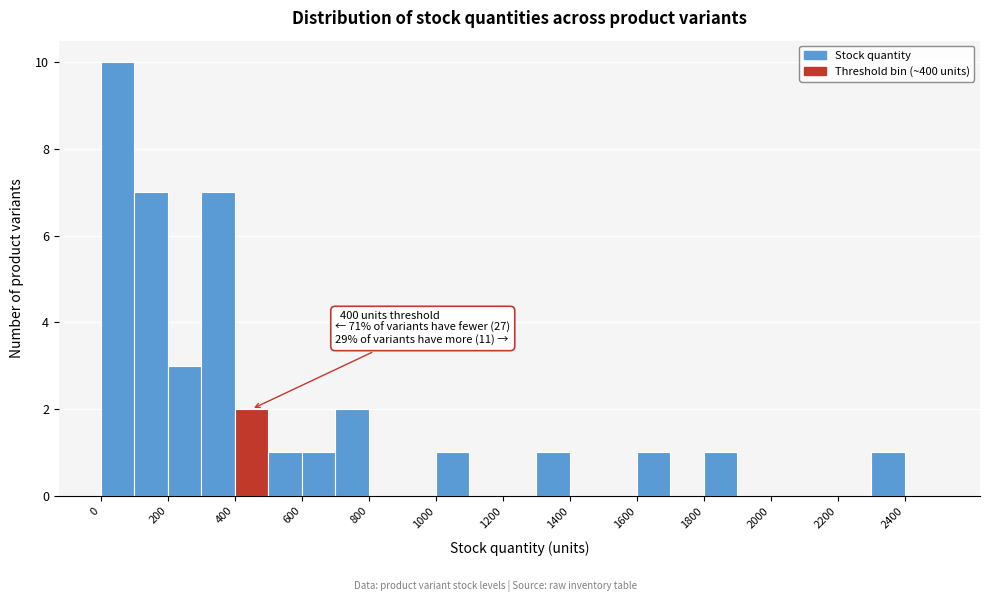

Which range on the x-axis has the tallest bar?

0 to 100